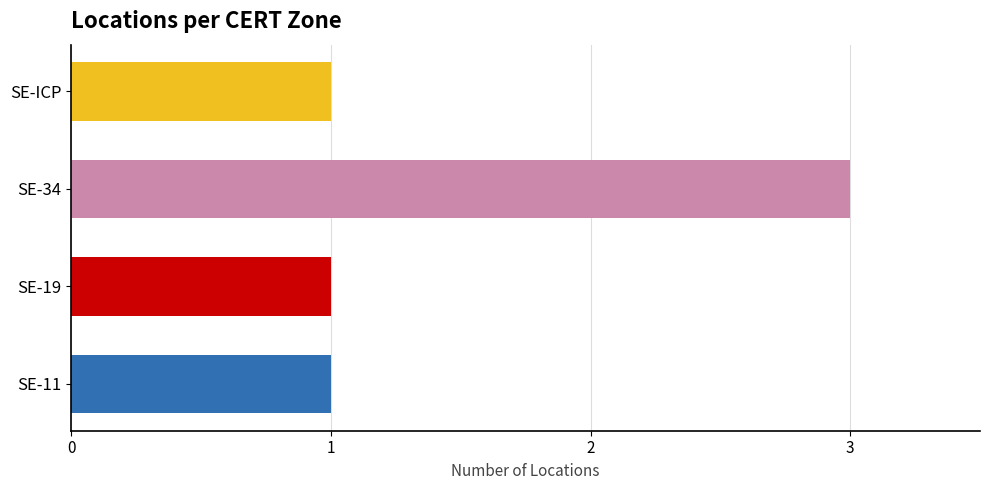

Count the number of categories in the chart.

4